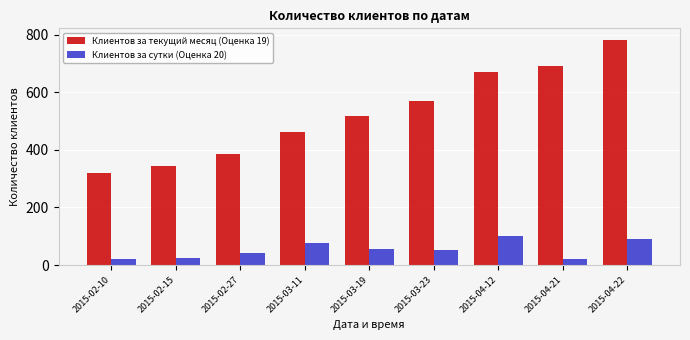

List the series in order of their overall mean, lowest first.

Клиентов за сутки (Оценка 20), Клиентов за текущий месяц (Оценка 19)